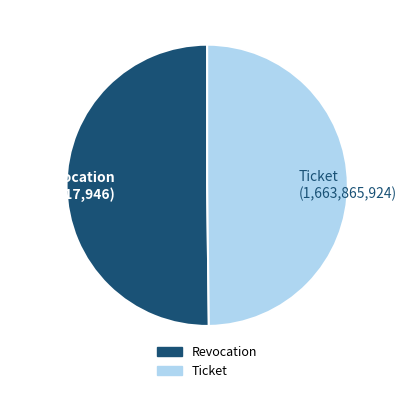

Combined, do Ticket and Revocation account for over 50%?

Yes